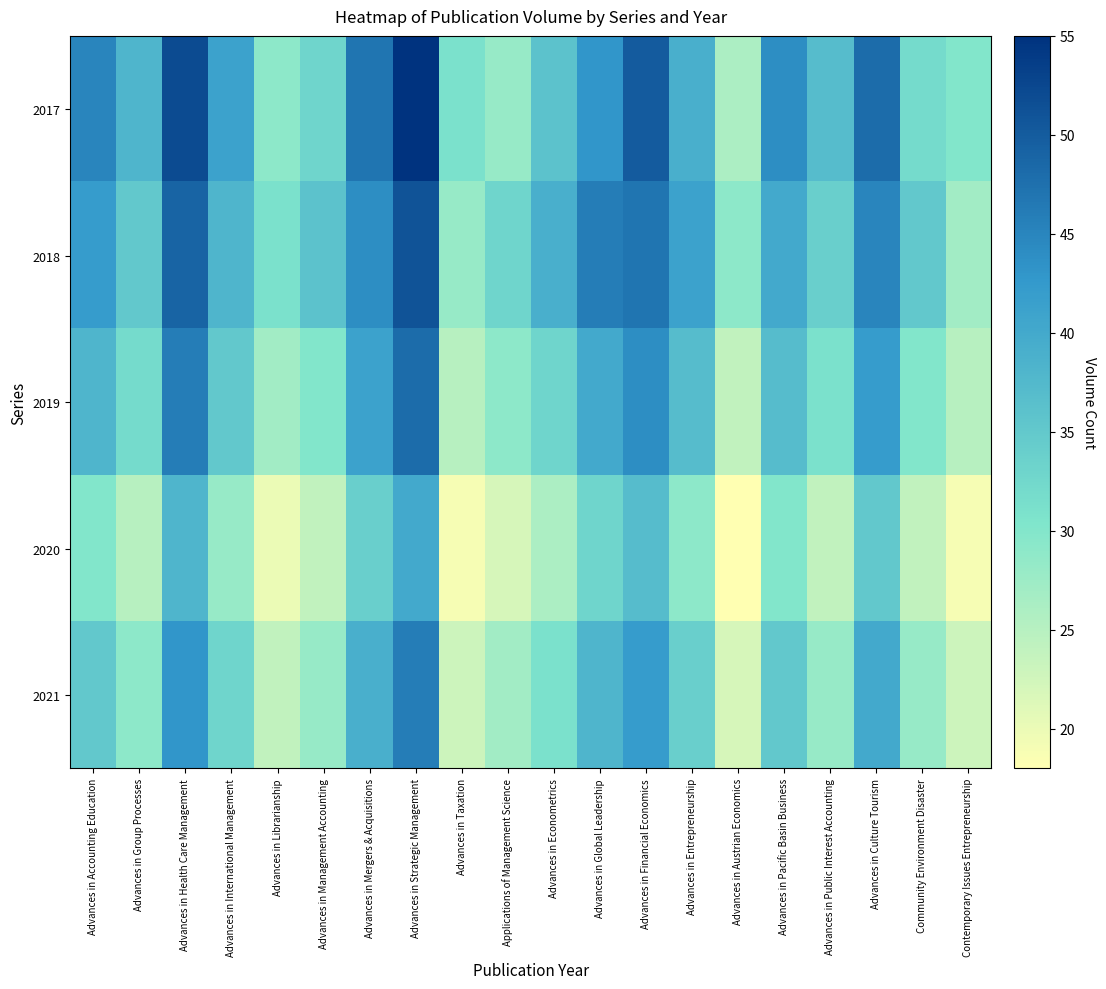

Between Advances in Taxation and Advances in Entrepreneurship, which series saw the biggest shift?

2018